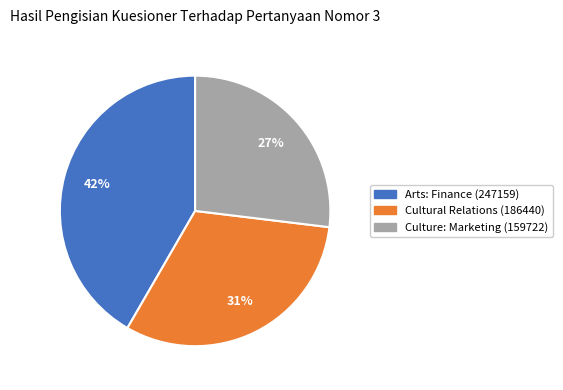

Does any single category account for the majority?

No